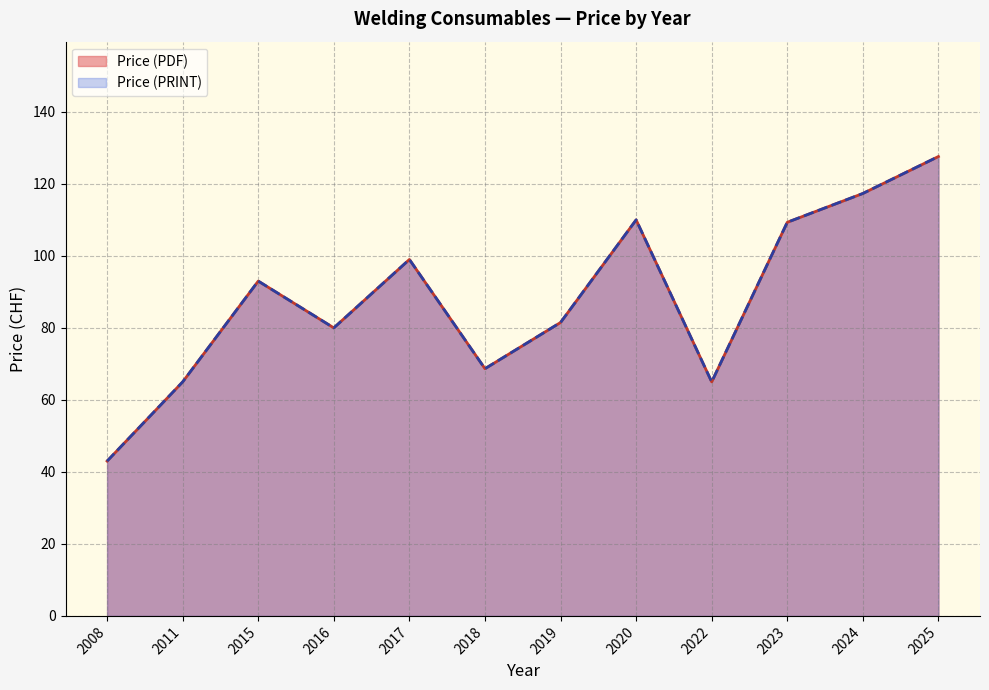

At which label does Price (PDF) reach its minimum?

2008